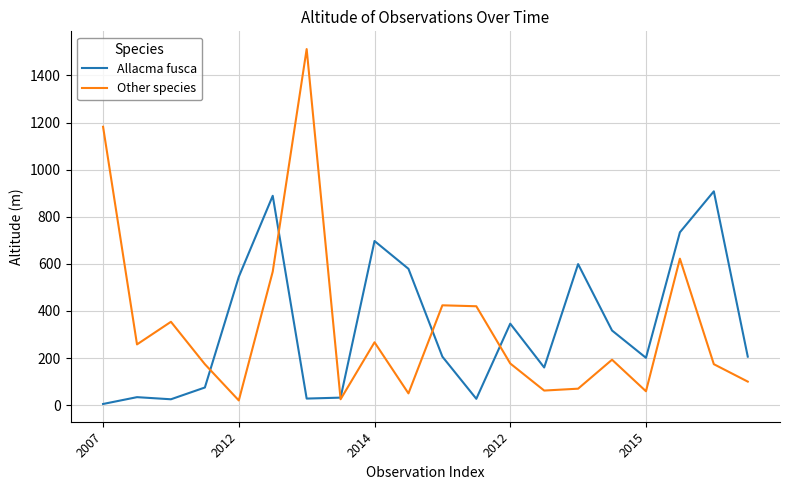

How many interior local peaks does the Other species series have?

6